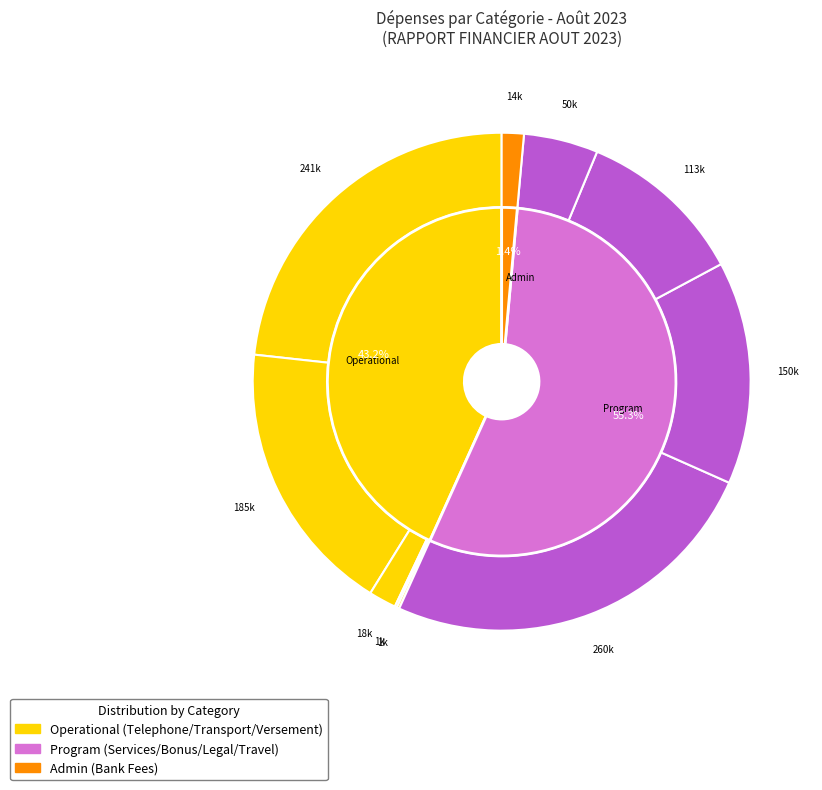

Between Office Materials and Bank Fees, which is larger?

Bank Fees